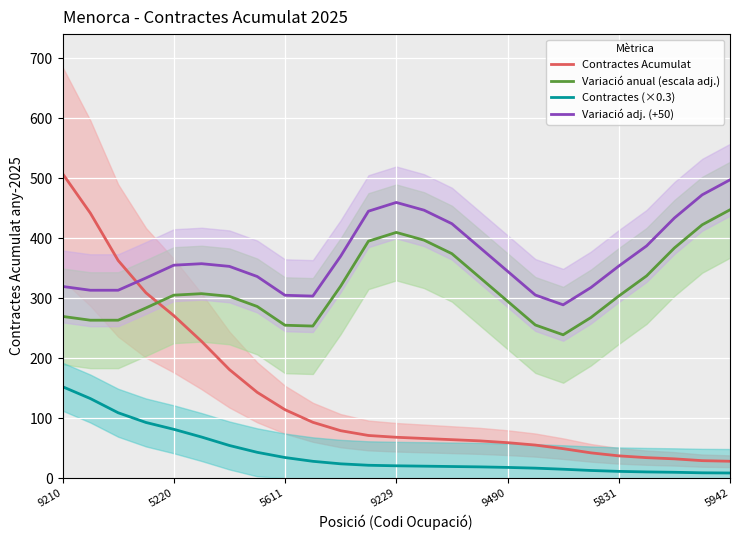

How many series are shown in this chart?

4